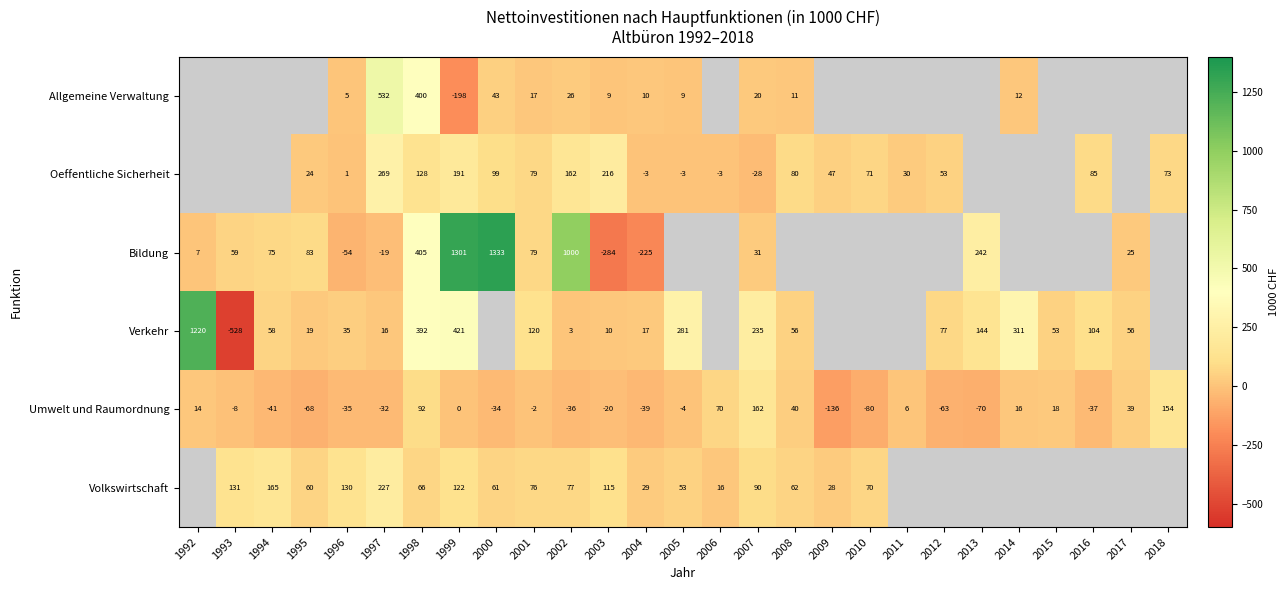

Which has a higher value, 2018 or 2002?

2002